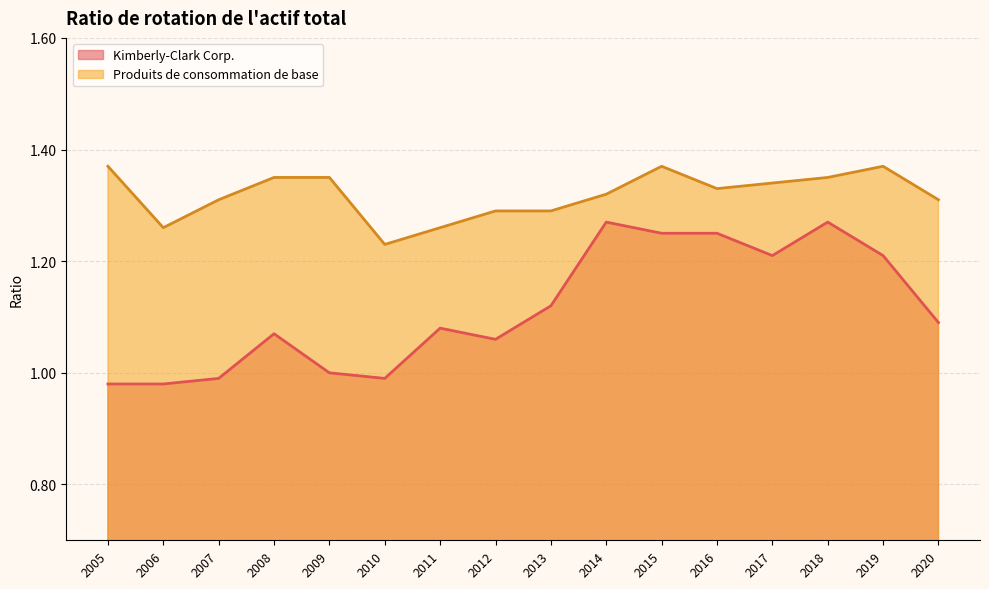

Which category has the highest value in the Kimberly-Clark Corp. series?

2018